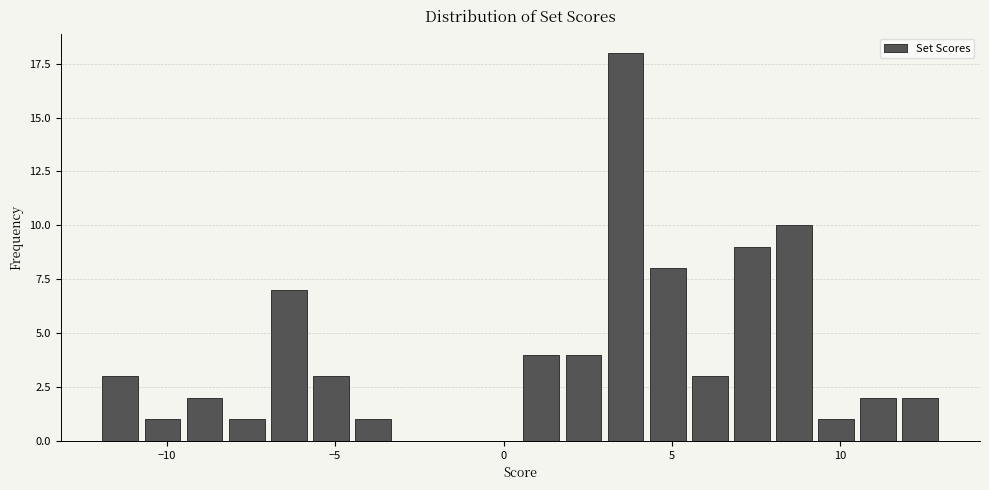

Read against the x-axis, roughly where is the centre of the tallest bar?

3.5